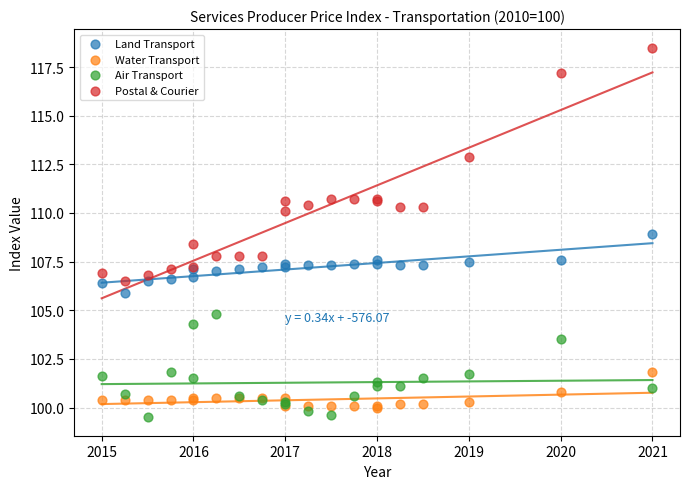

Which series reaches the minimum Y coordinate?

Air Transport